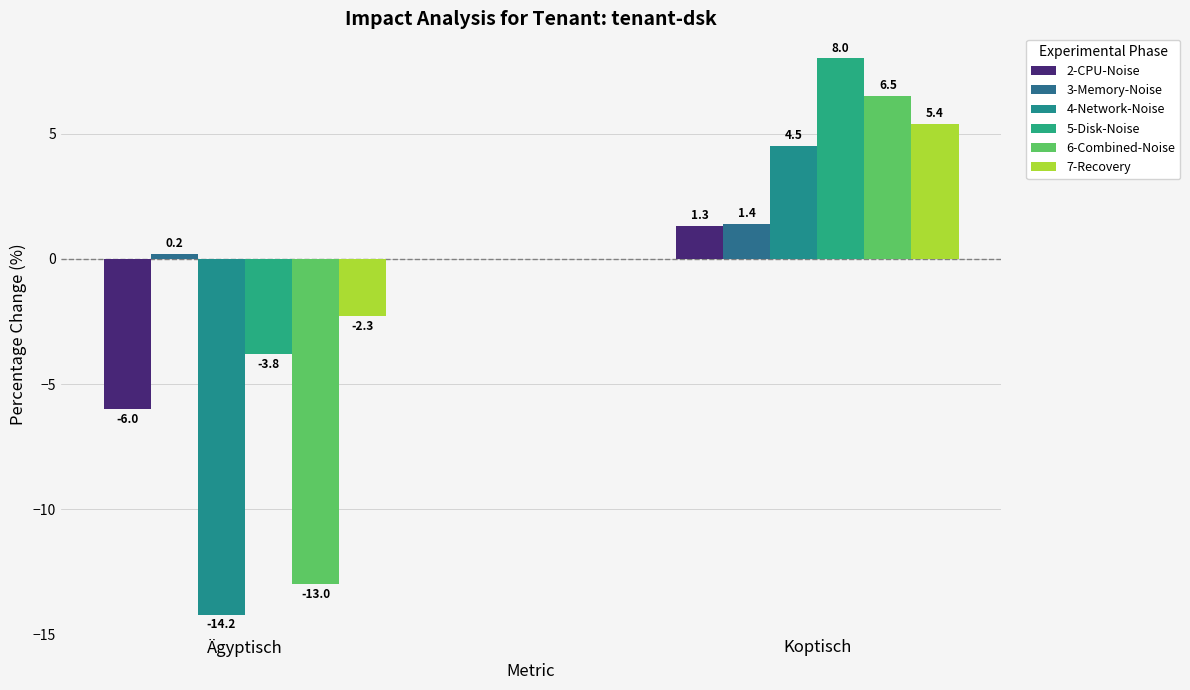

Which series has the widest spread of values?

6-Combined-Noise